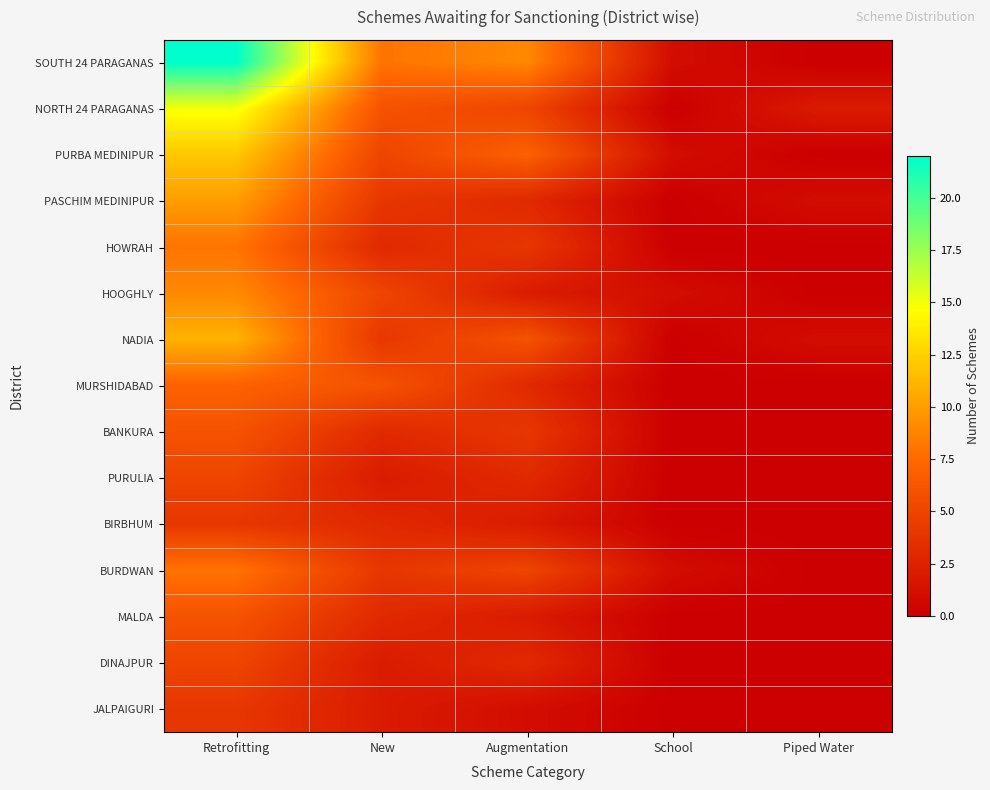

Reading right to left, transcribe all the data shown in this chart.

SOUTH 24 PARAGANAS: Piped Water=0	School=1	Augmentation=9	New=8	Retrofitting=22
NORTH 24 PARAGANAS: Piped Water=2	School=0	Augmentation=5	New=6	Retrofitting=15
PURBA MEDINIPUR: Piped Water=0	School=1	Augmentation=7	New=5	Retrofitting=12
PASCHIM MEDINIPUR: Piped Water=1	School=0	Augmentation=3	New=4	Retrofitting=10
HOWRAH: Piped Water=0	School=0	Augmentation=4	New=3	Retrofitting=8
HOOGHLY: Piped Water=0	School=1	Augmentation=2	New=5	Retrofitting=9
NADIA: Piped Water=1	School=0	Augmentation=6	New=4	Retrofitting=11
MURSHIDABAD: Piped Water=0	School=0	Augmentation=3	New=6	Retrofitting=7
BANKURA: Piped Water=0	School=0	Augmentation=4	New=3	Retrofitting=6
PURULIA: Piped Water=0	School=0	Augmentation=3	New=2	Retrofitting=5
BIRBHUM: Piped Water=0	School=0	Augmentation=2	New=3	Retrofitting=4
BURDWAN: Piped Water=0	School=1	Augmentation=5	New=4	Retrofitting=8
MALDA: Piped Water=0	School=0	Augmentation=2	New=3	Retrofitting=6
DINAJPUR: Piped Water=0	School=0	Augmentation=3	New=2	Retrofitting=5
JALPAIGURI: Piped Water=0	School=0	Augmentation=1	New=2	Retrofitting=4